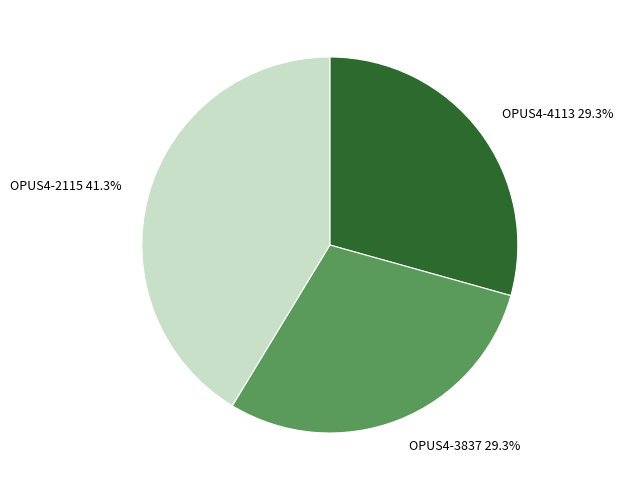

Which category has the biggest portion of the pie?

OPUS4-2115